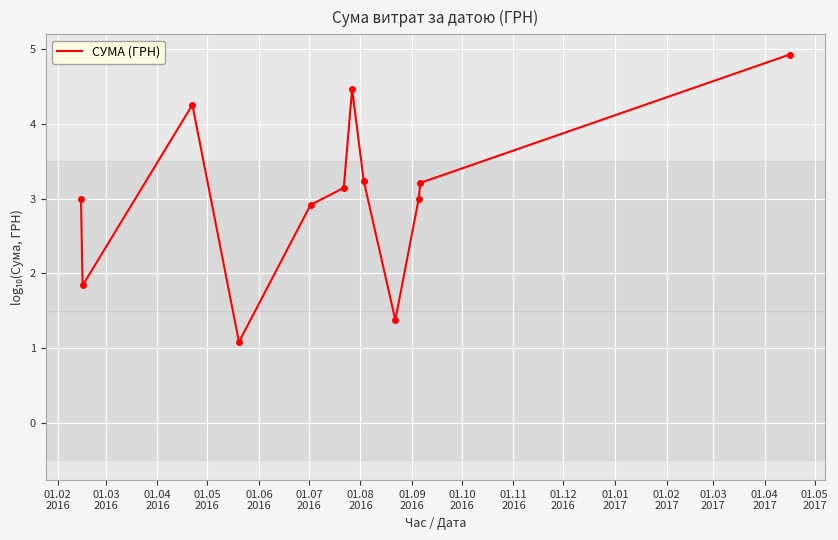

What is the difference between the maximum and minimum values?

3.8